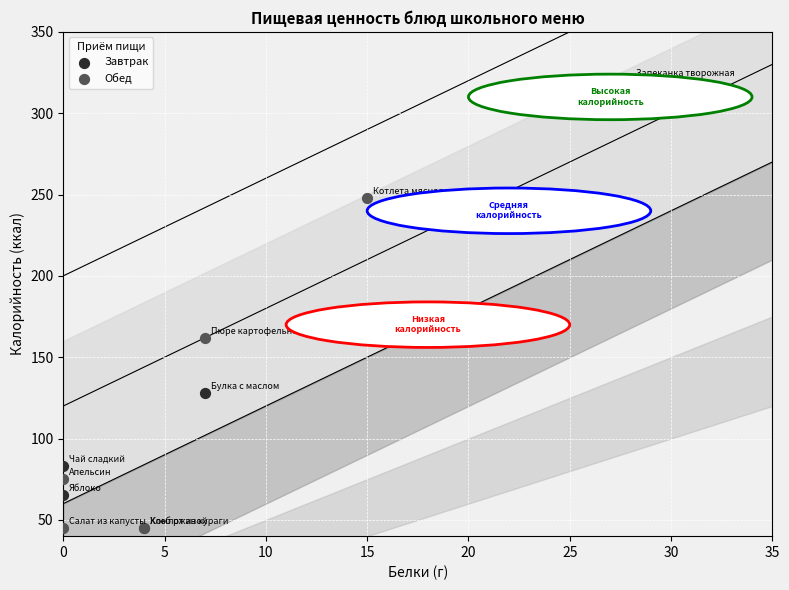

Which series reaches the maximum Y coordinate?

Завтрак